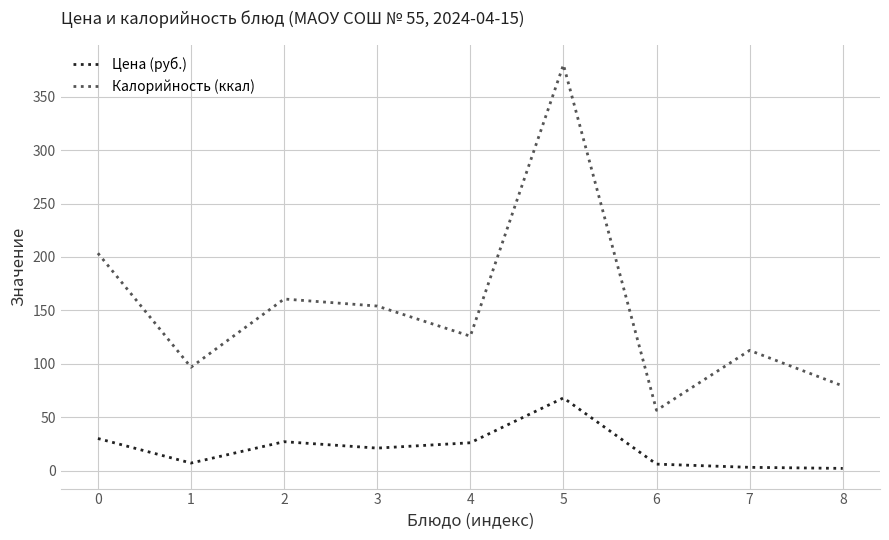

Which series has the largest range (max minus min)?

Калорийность (ккал)